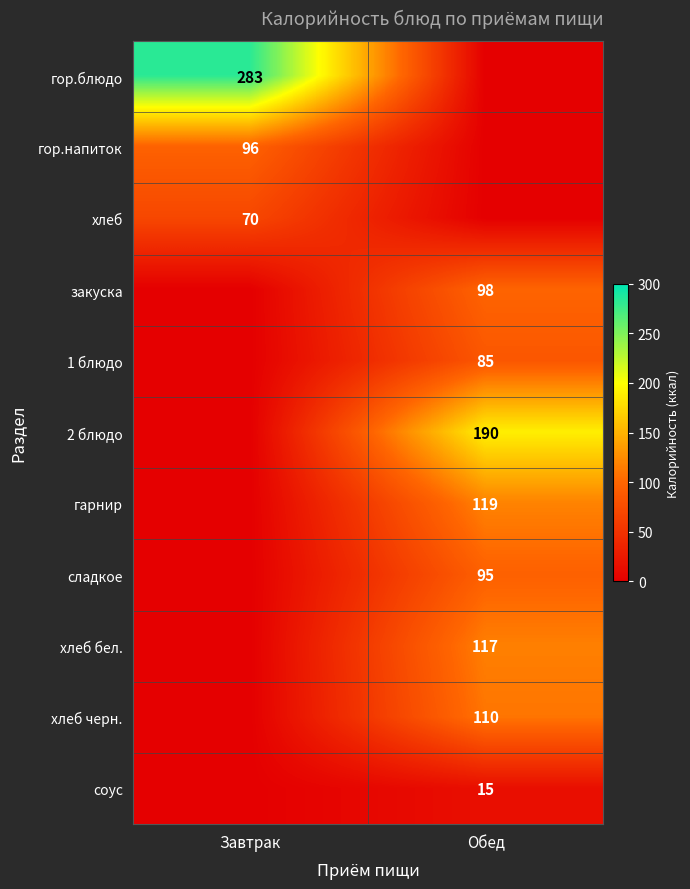

True or false: сладкое has a value of 95 at Обед.

True